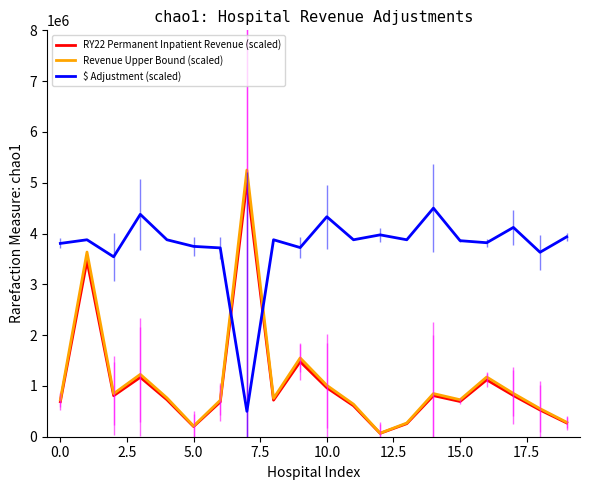

What is the maximum value for Revenue Upper Bound (scaled)?

5250000.0